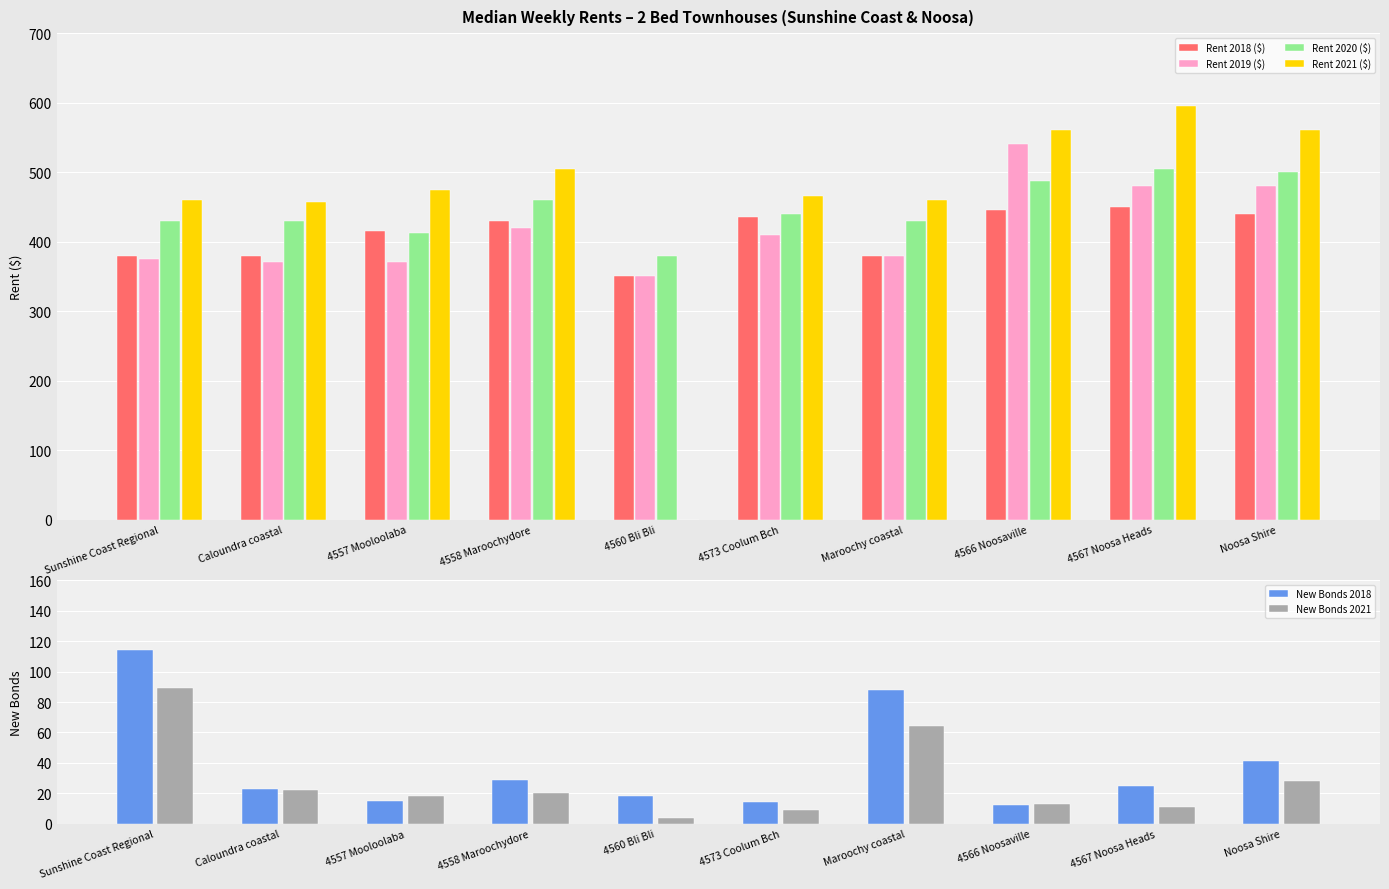

Is the value of Rent 2021 ($) at 4557 Mooloolaba greater than the value of New Bonds 2018 at Maroochy coastal?

Yes